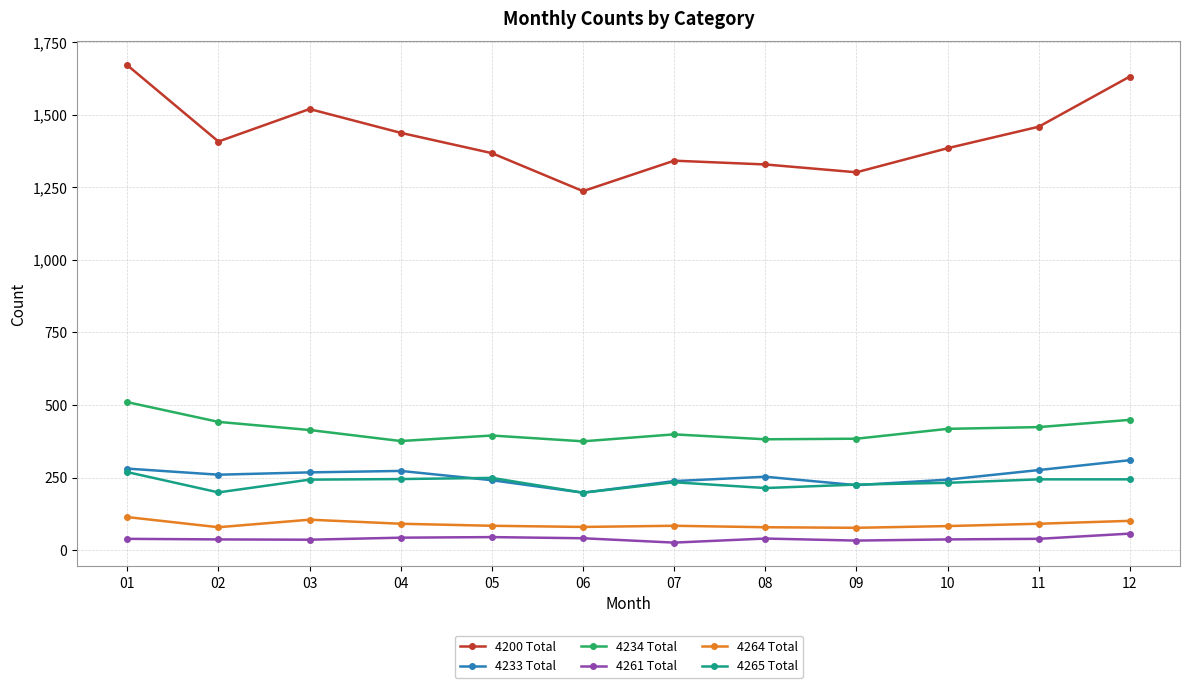

True or false: 4265 Total and 4234 Total cross at least once.

False